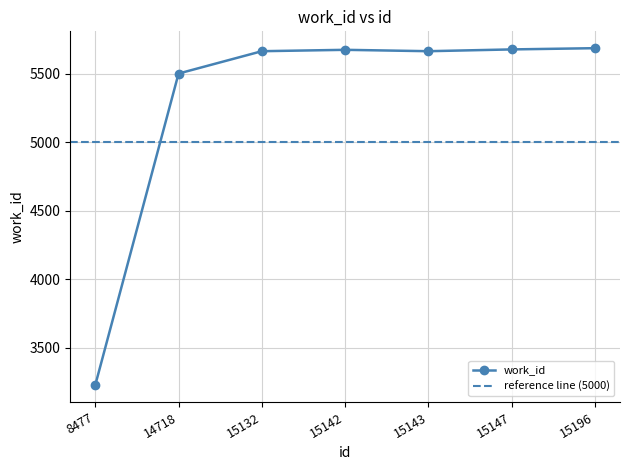

Is it true that the value at 14718 is 5500?

True